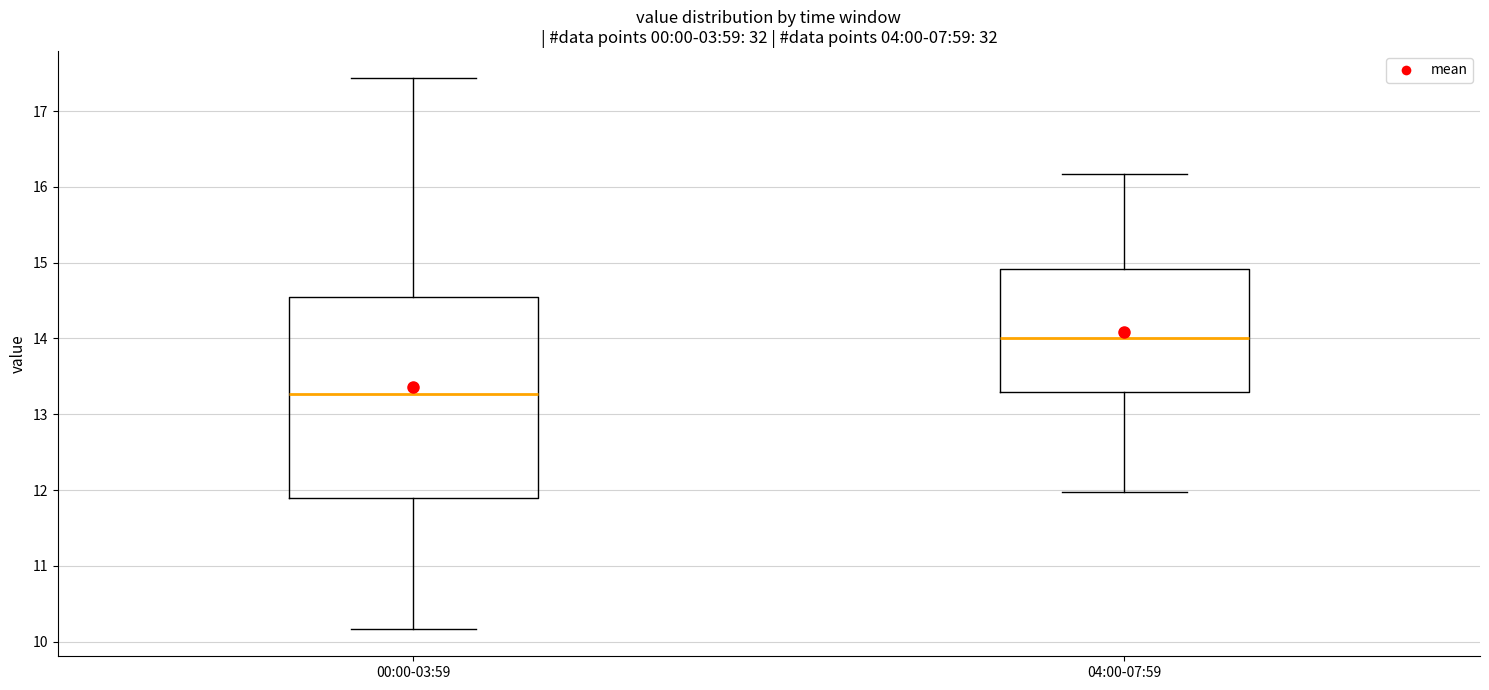

Which box is the tallest, from its lower edge to its upper edge?

00:00-03:59